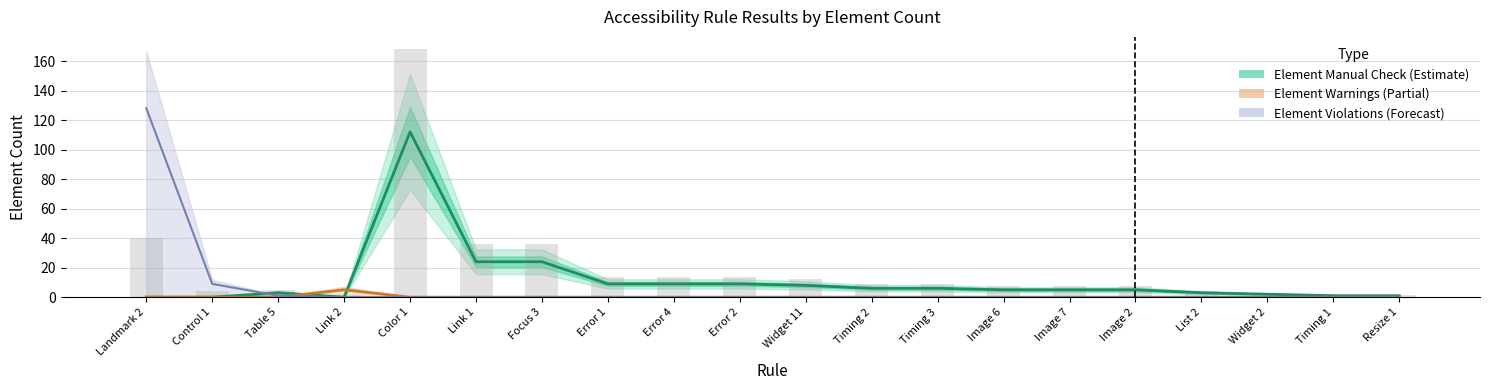

At which label does the data first exceed 9?

Landmark 2